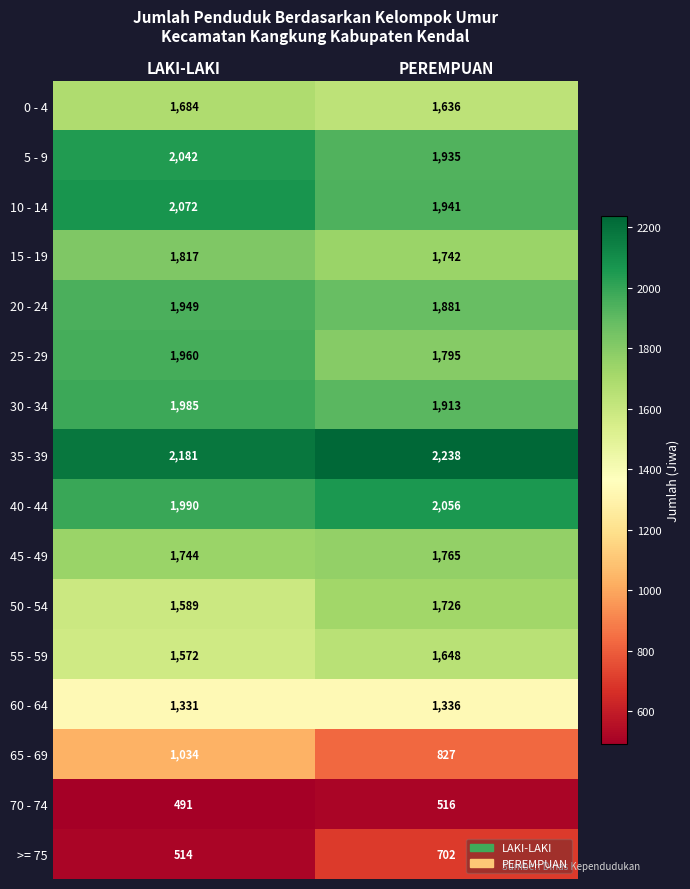

How many categories are shown in the chart?

2